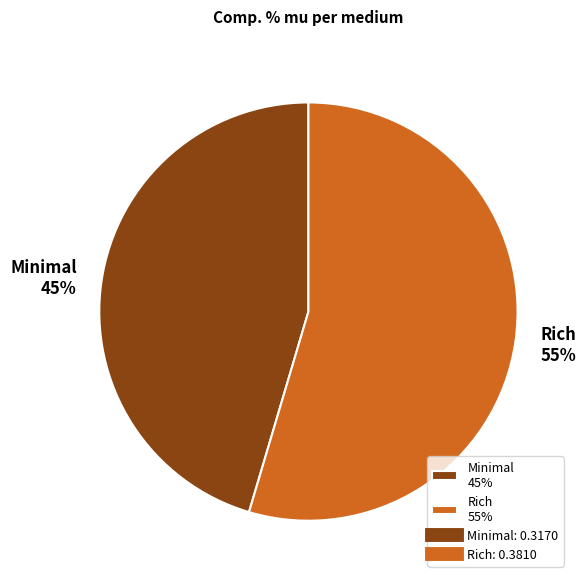

Rank the categories by value from highest to lowest.

Rich, Minimal